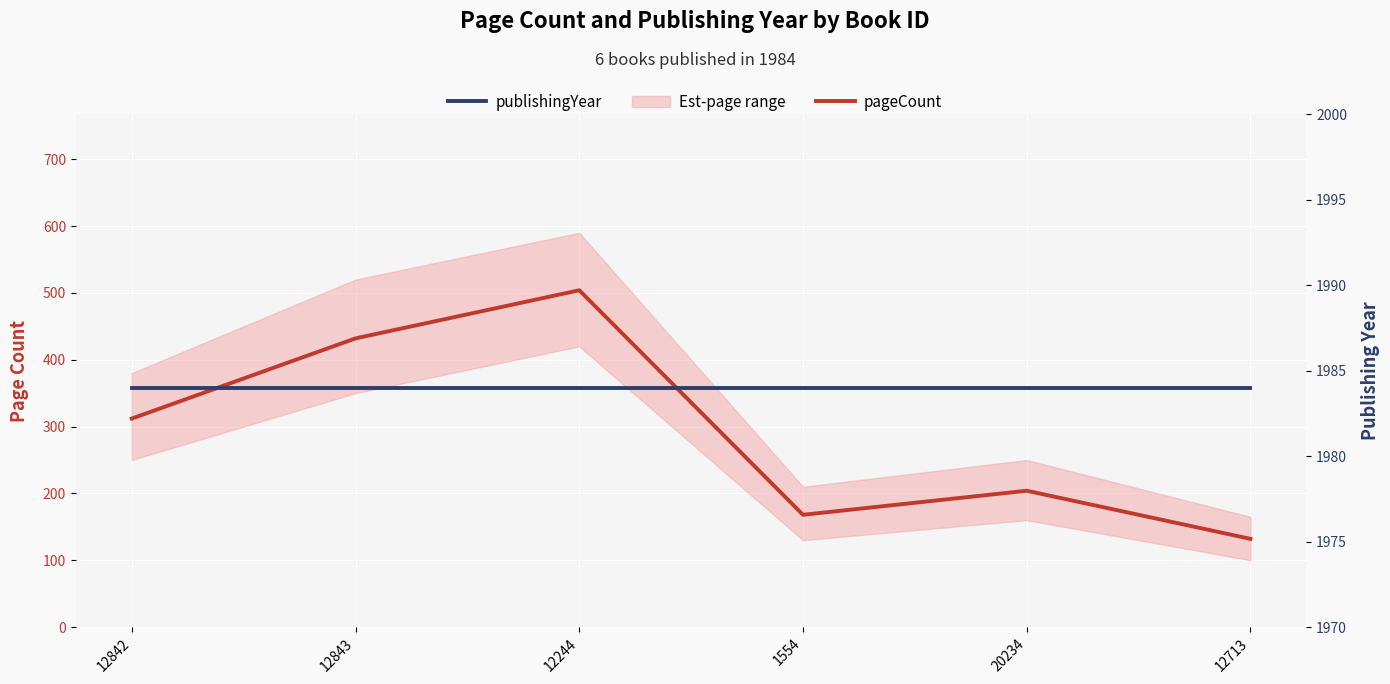

How many data points in pageCount are less than 312?

3